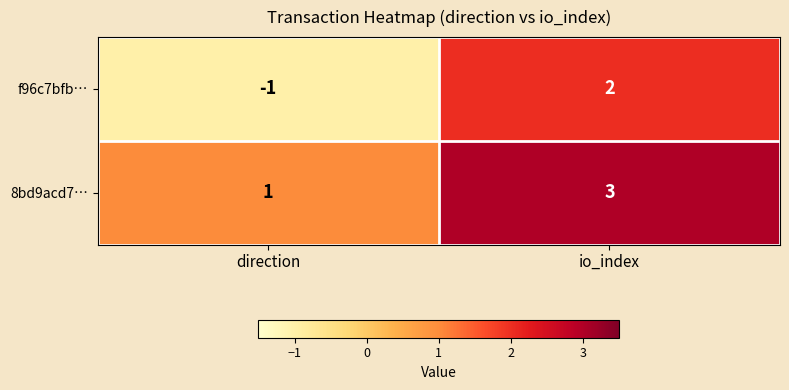

What is the greatest value displayed?

3